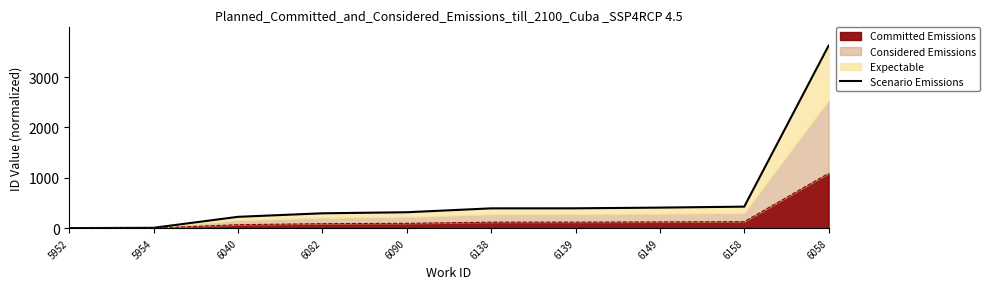

Approximately how many times larger is the value at 6149 compared to 6139?

1.0